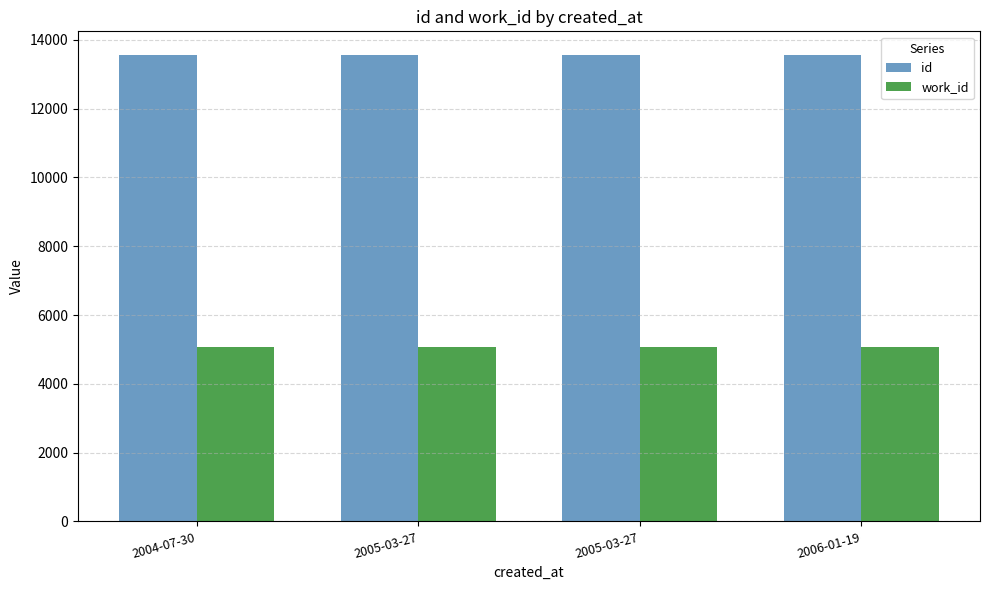

Rank the series by their maximum value, from highest to lowest.

id, work_id